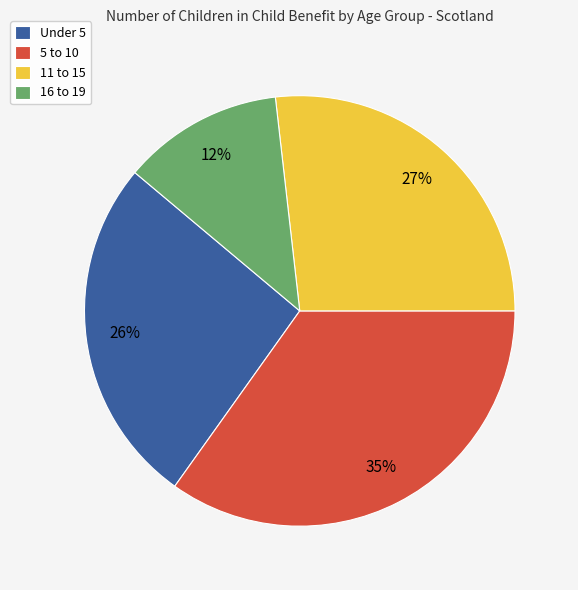

Count the number of slices in the pie.

4